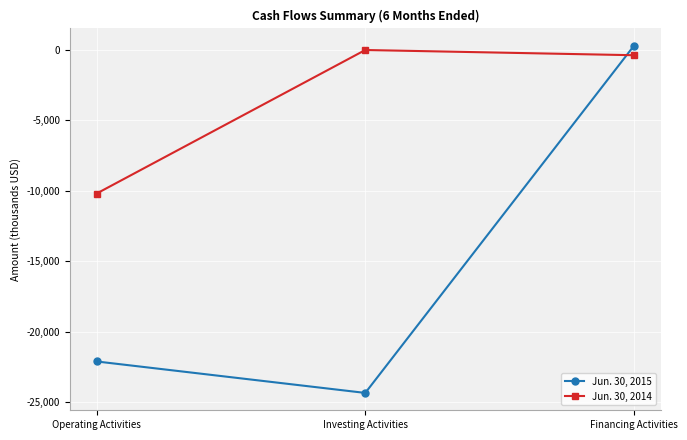

How many values in the Jun. 30, 2015 series exceed -22109?

1